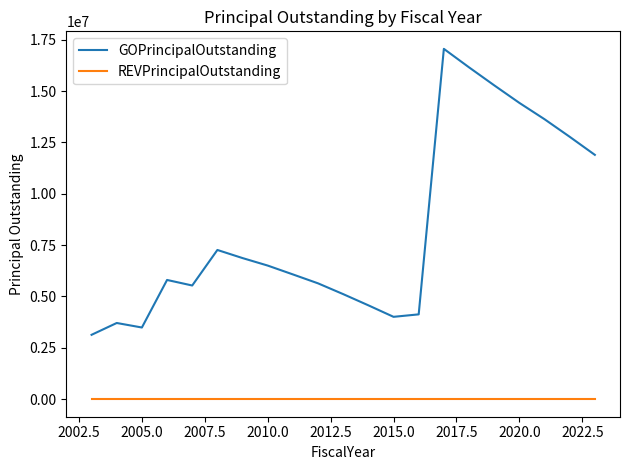

What is the sum of all GOPrincipalOutstanding values?

173070000